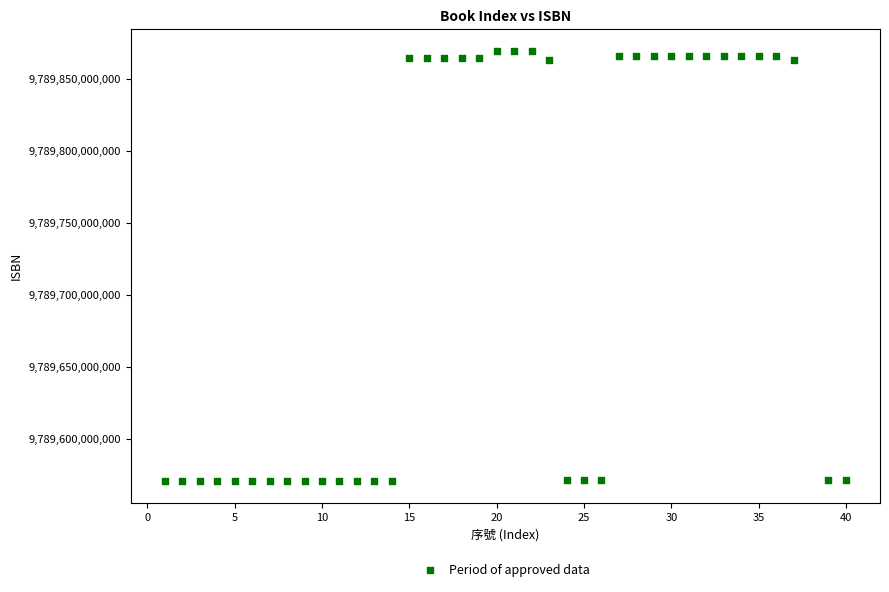

What is the range of X values (max minus min)?

39